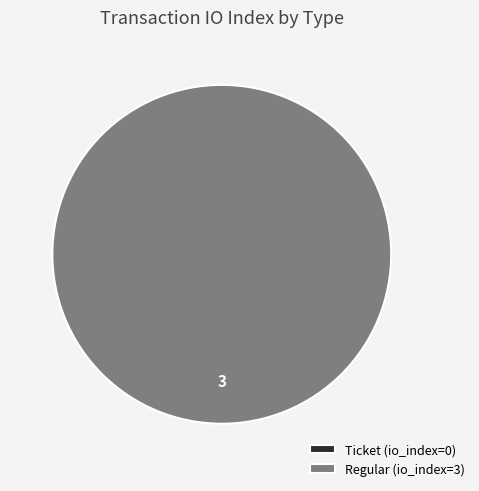

The Regular slice represents 88% of the pie. True or false?

False